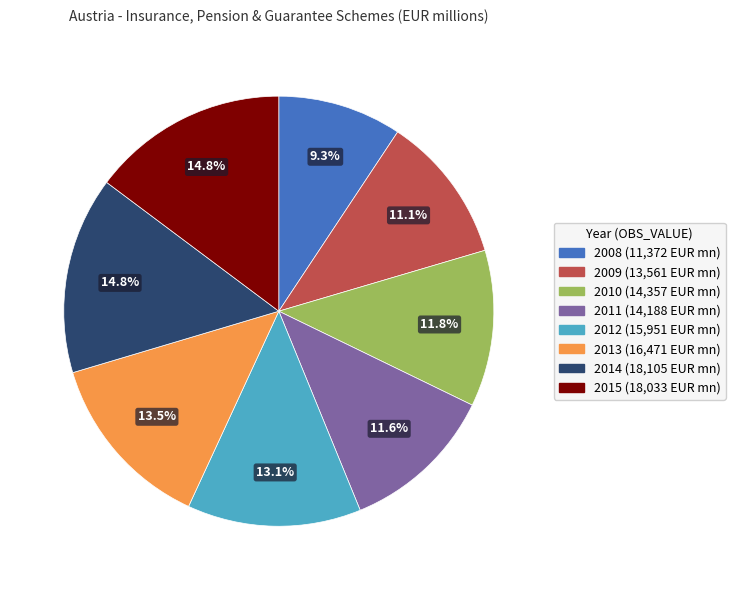

Which has a higher value, 2012 or 2010?

2012